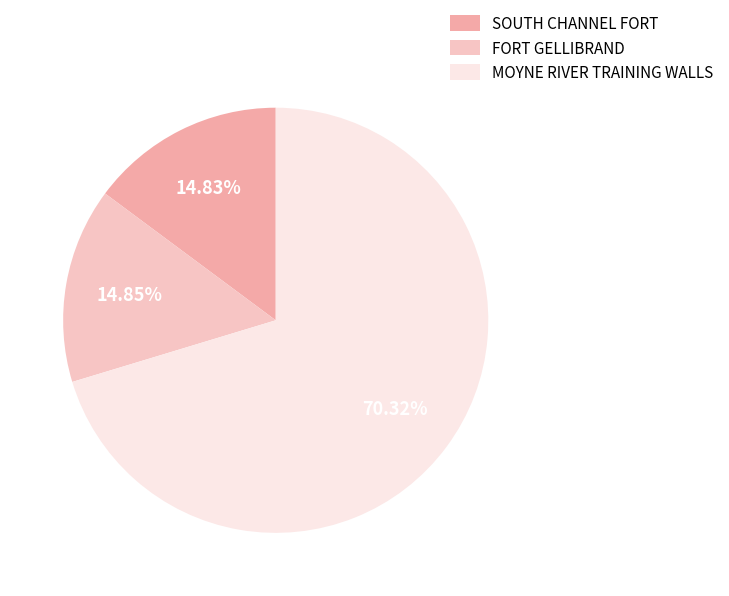

What is the largest slice in the pie chart?

MOYNE RIVER TRAINING WALLS